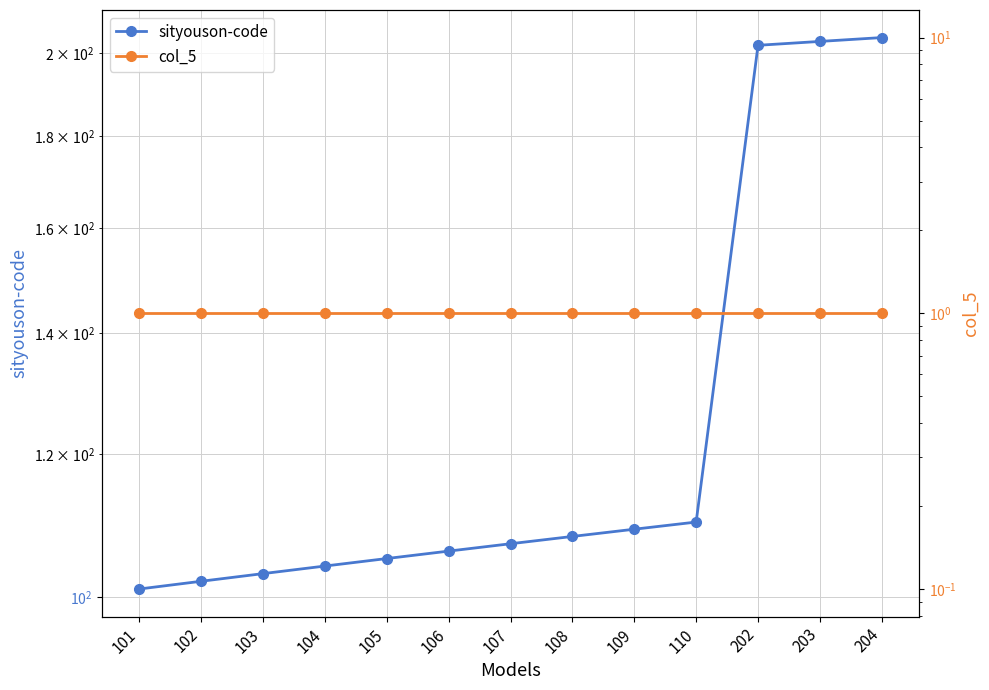

Which category has the lowest value across all series?

101